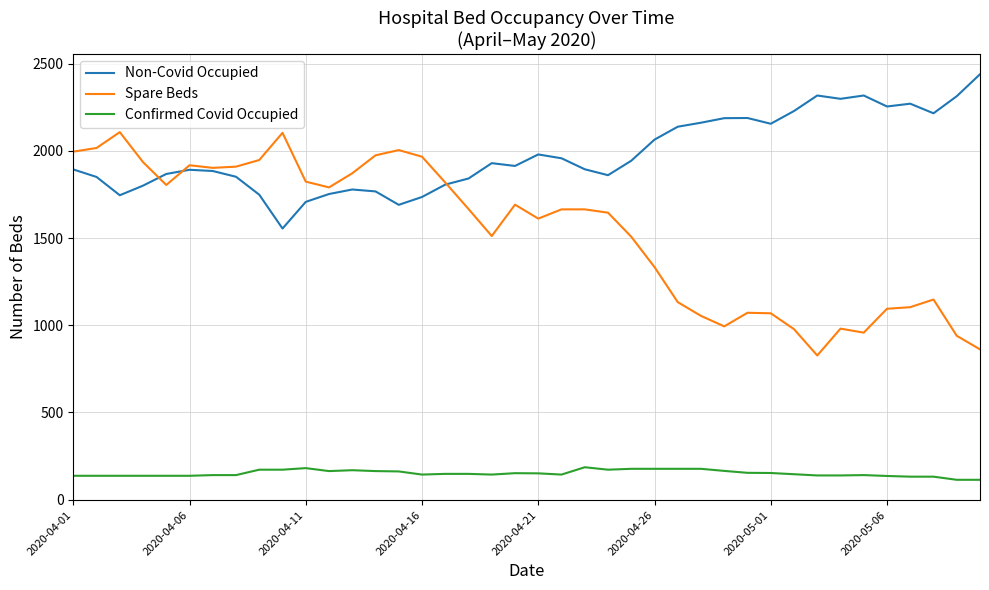

True or false: Confirmed Covid Occupied and Spare Beds cross at least once.

False